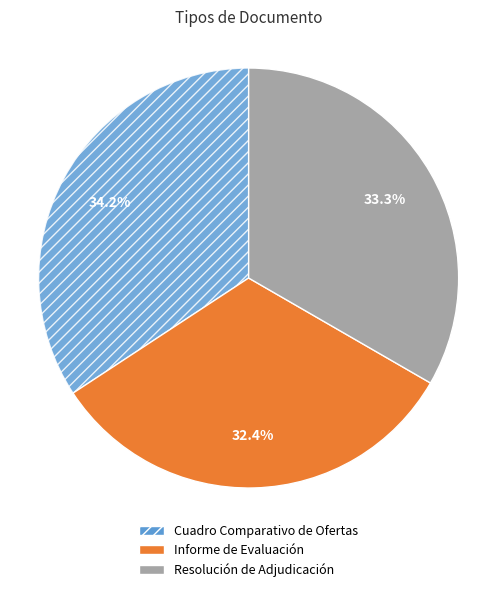

Does Resolución de Adjudicación represent more than half of the total?

No